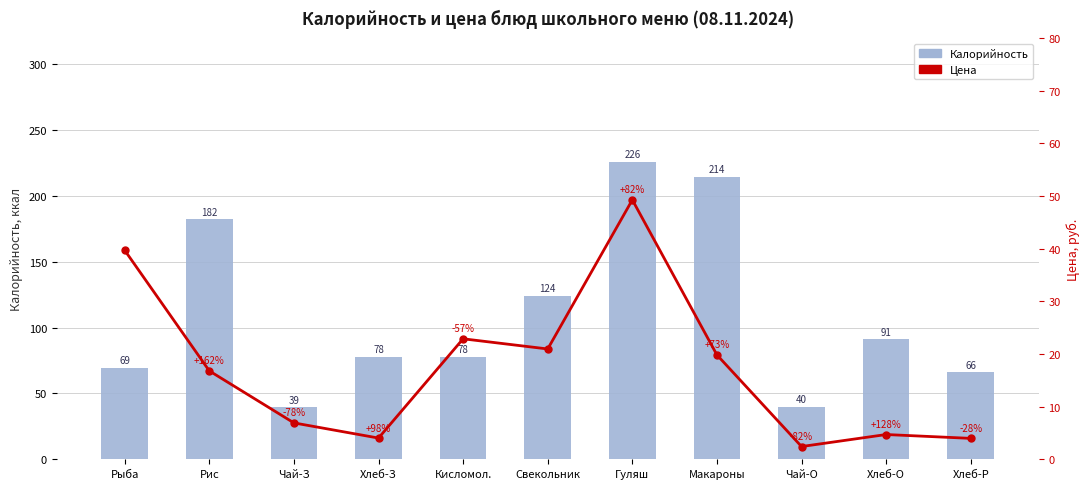

List the labels in order of Калорийность value, smallest first.

Чай-З, Чай-О, Хлеб-Р, Рыба, Хлеб-З, Кисломол., Хлеб-О, Свекольник, Рис, Макароны, Гуляш